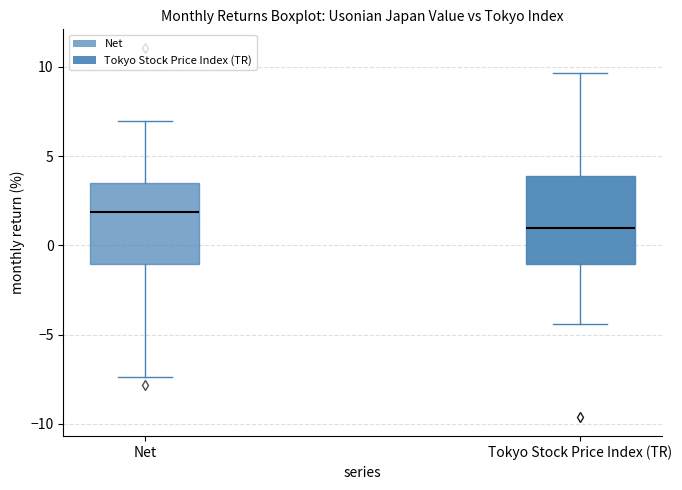

Where does the lower whisker of the box for Net end on the y-axis? The values are not printed on the chart, so give them approximately, as read against the axis.

-7.5